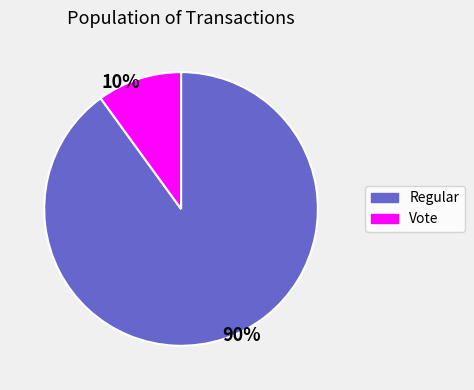

Does any single category account for the majority?

Yes